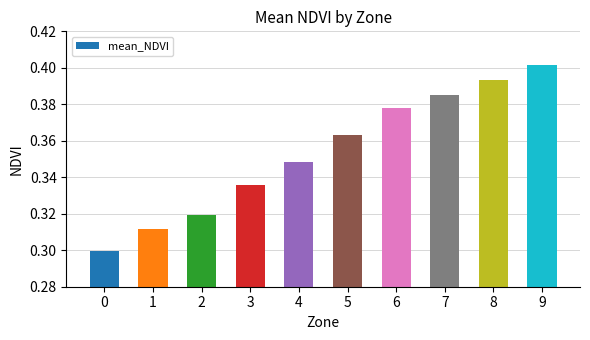

Rank the categories by value from lowest to highest.

0, 1, 2, 3, 4, 5, 6, 7, 8, 9